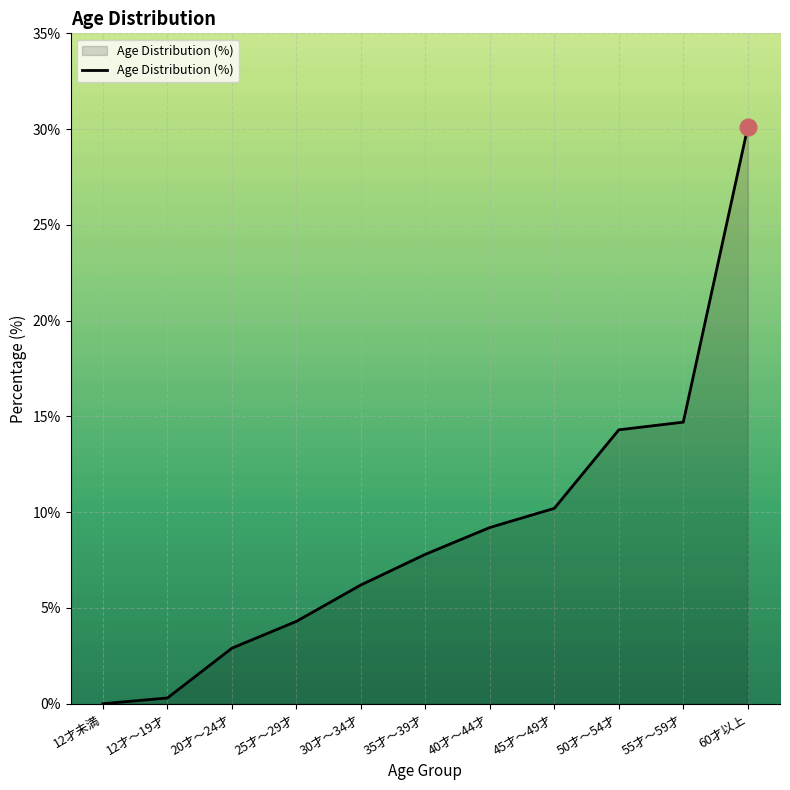

Does the chart display data point markers on the line(s)?

No